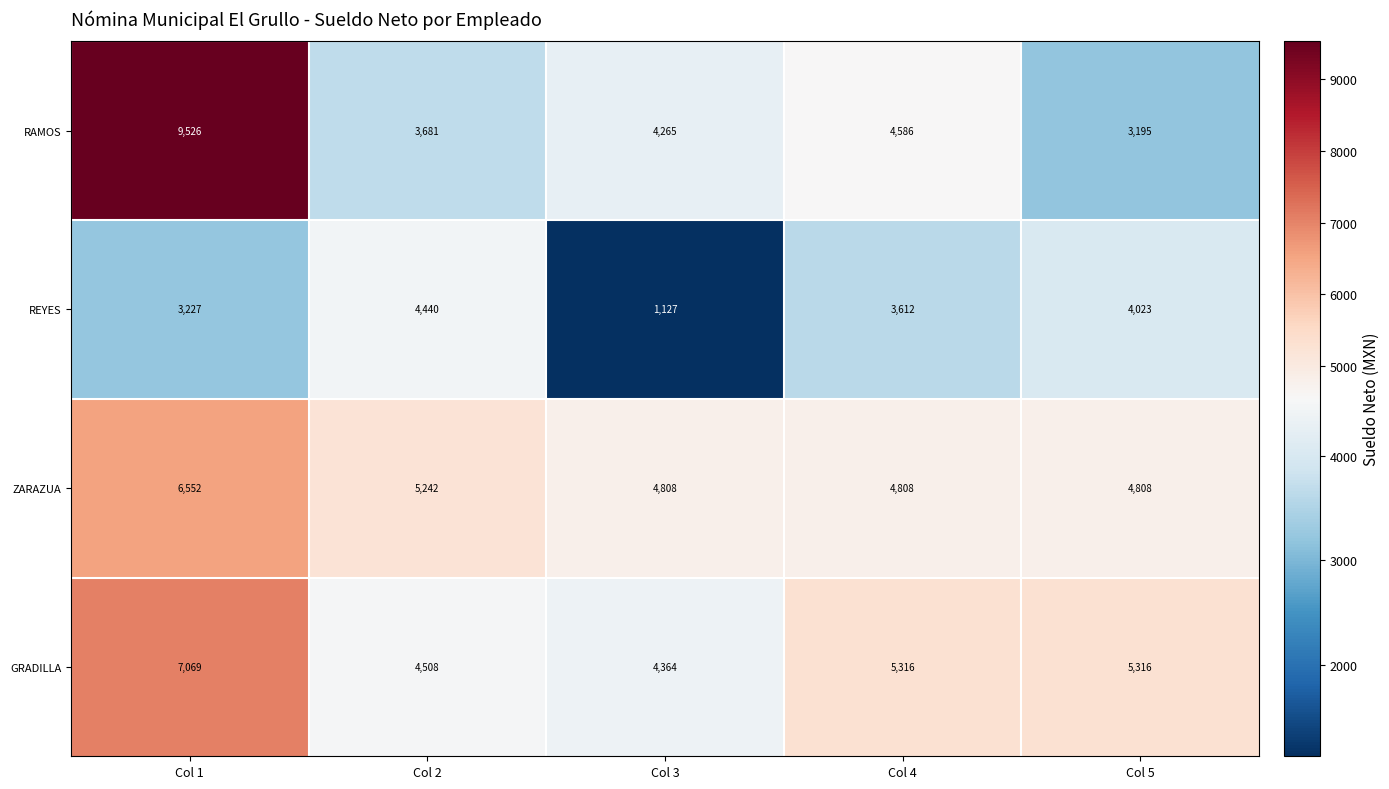

At which category is the sum across all series the highest?

Col 1